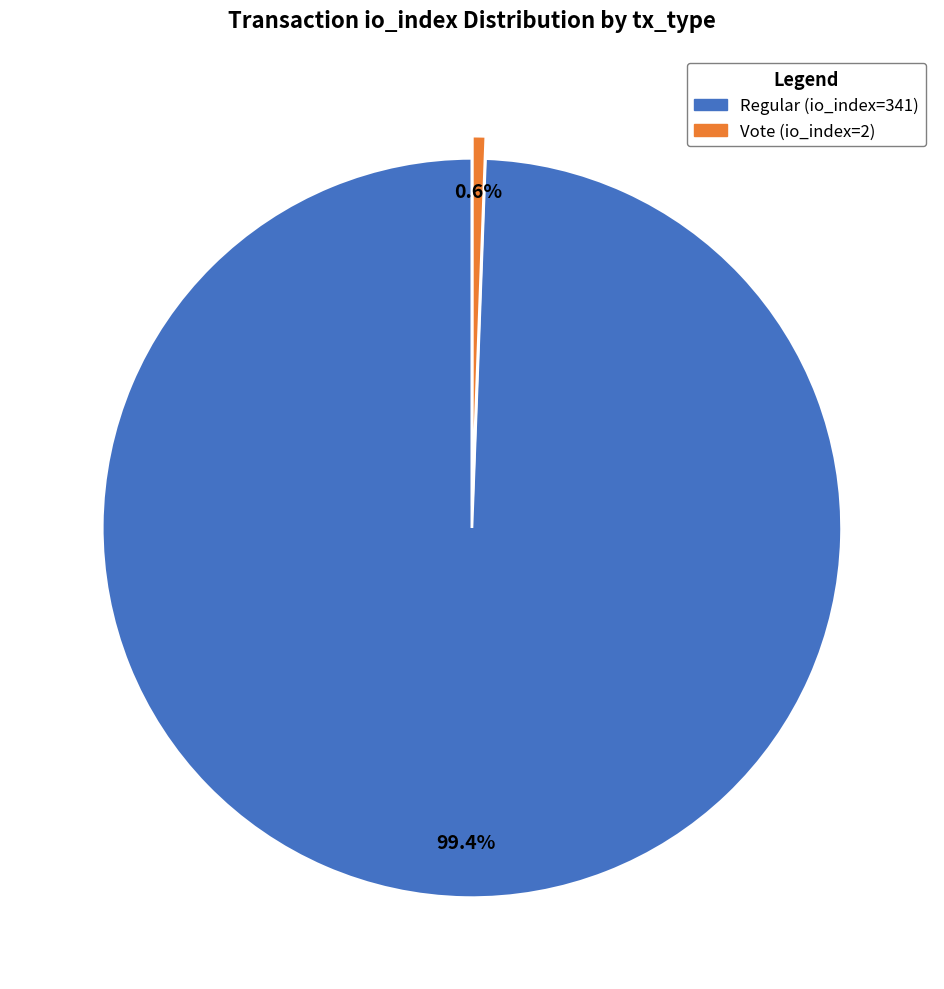

Count the number of slices in the pie.

2